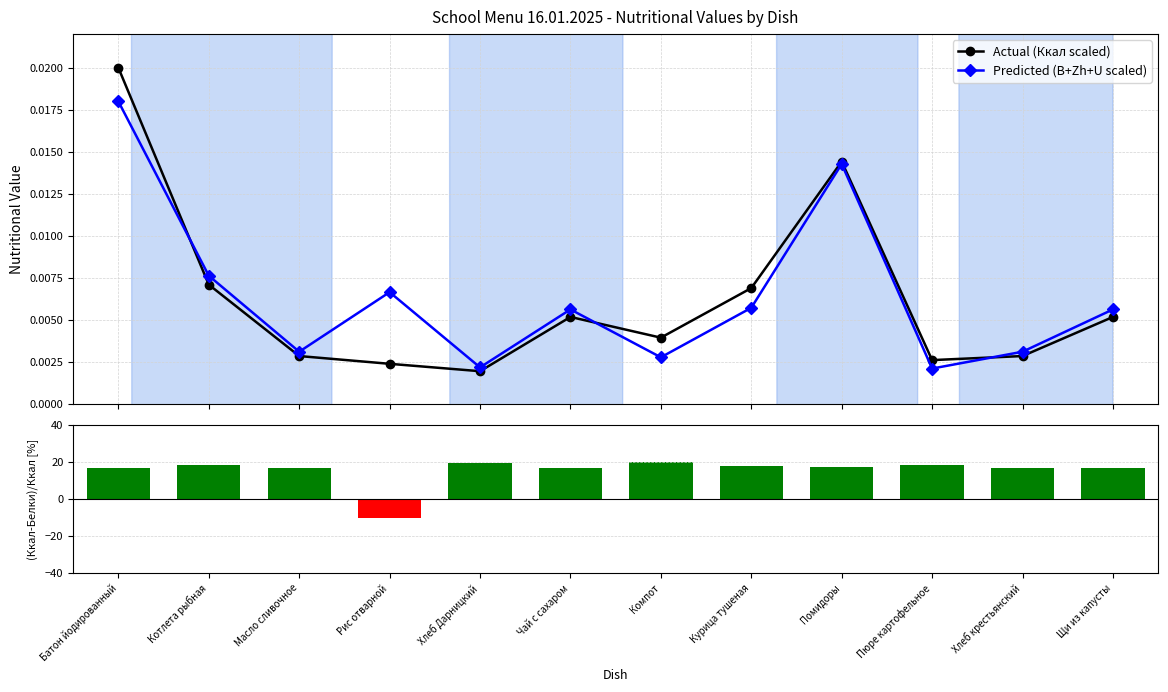

Rank the categories by (Ккал-Белки)/Ккал [%] value from lowest to highest.

Рис отварной, Масло сливочное, Хлеб крестьянский, Чай с сахаром, Щи из капусты, Батон йодированный, Помидоры, Курица тушеная, Пюре картофельное, Котлета рыбная, Хлеб Дарницкий, Компот